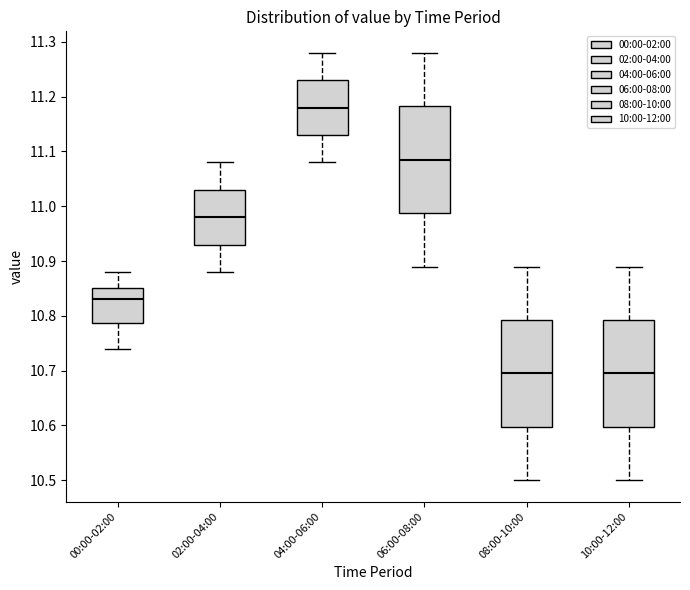

Reading left to right, transcribe this box plot: for each box, give where its median line is, the range the box spans, and where its two whiskers end, as read against the y-axis. The values are not printed on the chart, so give them approximately, as read against the axis.

00:00-02:00: median 10.83, box 10.79 to 10.85, whiskers 10.74 to 10.88
02:00-04:00: median 10.98, box 10.93 to 11.03, whiskers 10.88 to 11.08
04:00-06:00: median 11.18, box 11.13 to 11.23, whiskers 11.08 to 11.28
06:00-08:00: median 11.09, box 10.99 to 11.18, whiskers 10.89 to 11.28
08:00-10:00: median 10.70, box 10.60 to 10.79, whiskers 10.50 to 10.89
10:00-12:00: median 10.70, box 10.60 to 10.79, whiskers 10.50 to 10.89